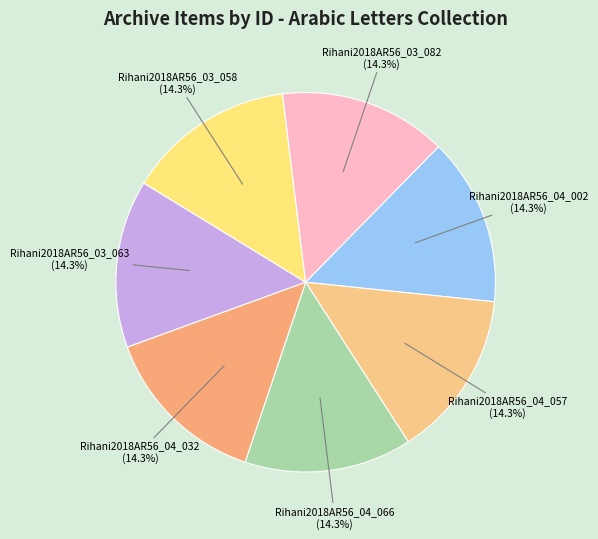

Is there any slice that represents more than half of the pie?

No